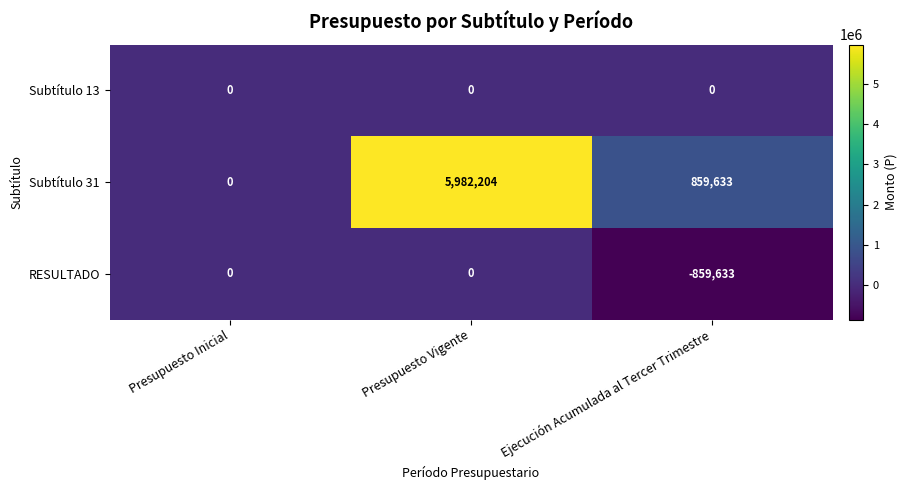

The Subtítulo 31 series shows 859633 at Ejecución Acumulada al Tercer Trimestre. True or false?

True